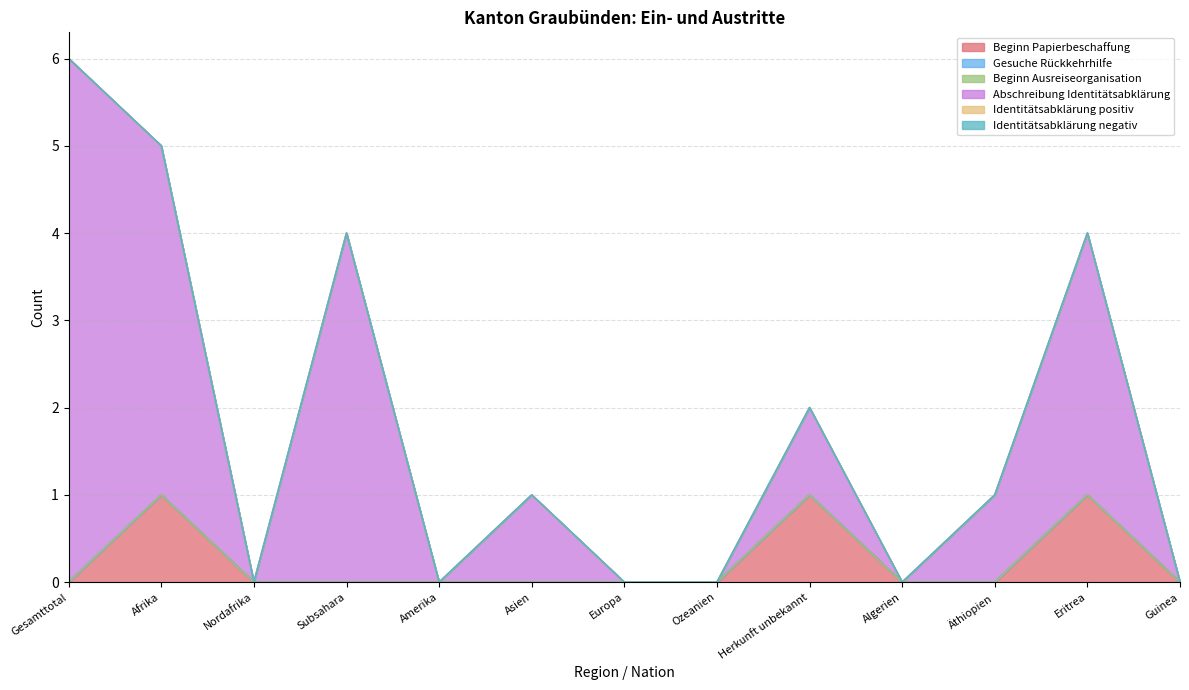

List the series in order of their peak value, highest first.

Abschreibung Identitätsabklärung, Beginn Papierbeschaffung, Gesuche Rückkehrhilfe, Beginn Ausreiseorganisation, Identitätsabklärung positiv, Identitätsabklärung negativ